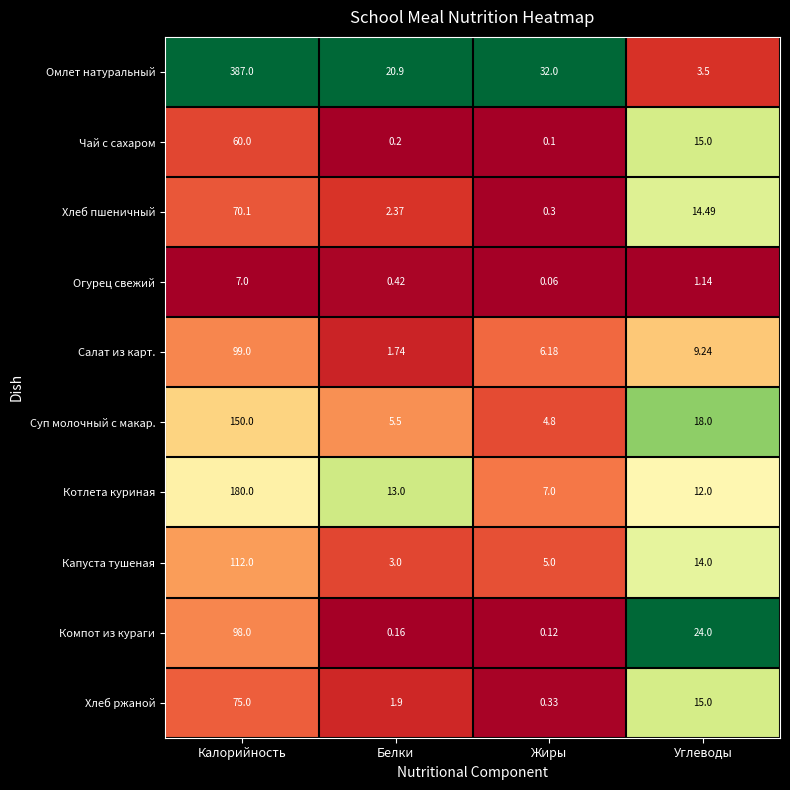

At Калорийность, list the series in order from largest to smallest.

Омлет натуральный, Котлета куриная, Суп молочный с макар., Капуста тушеная, Салат из карт., Компот из кураги, Хлеб ржаной, Хлеб пшеничный, Чай с сахаром, Огурец свежий